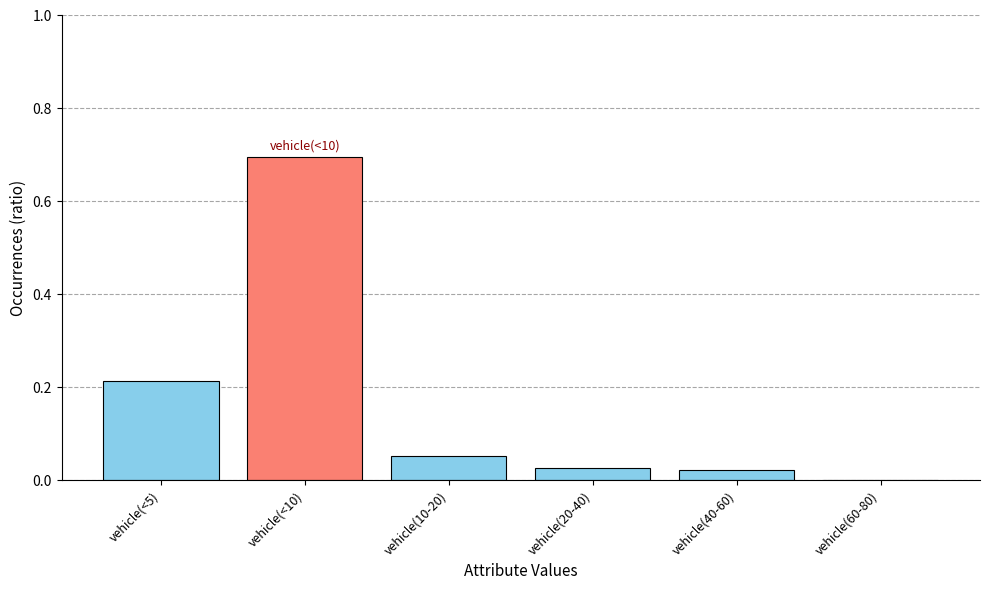

What is the sum of all values?

1.0